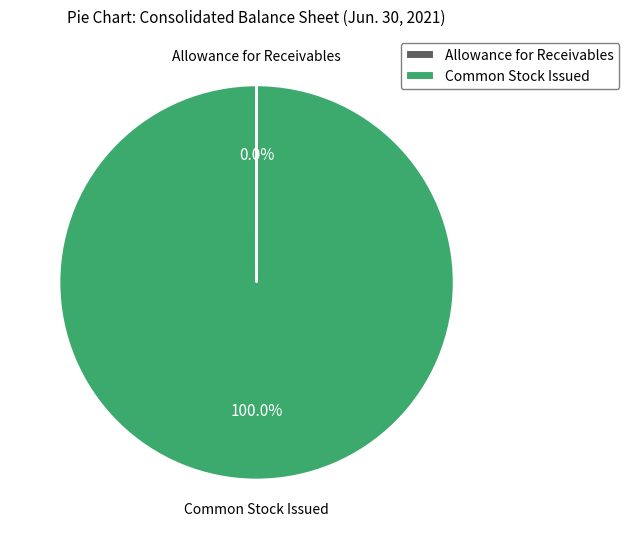

True or false: Common Stock Issued accounts for 100% of the total.

True